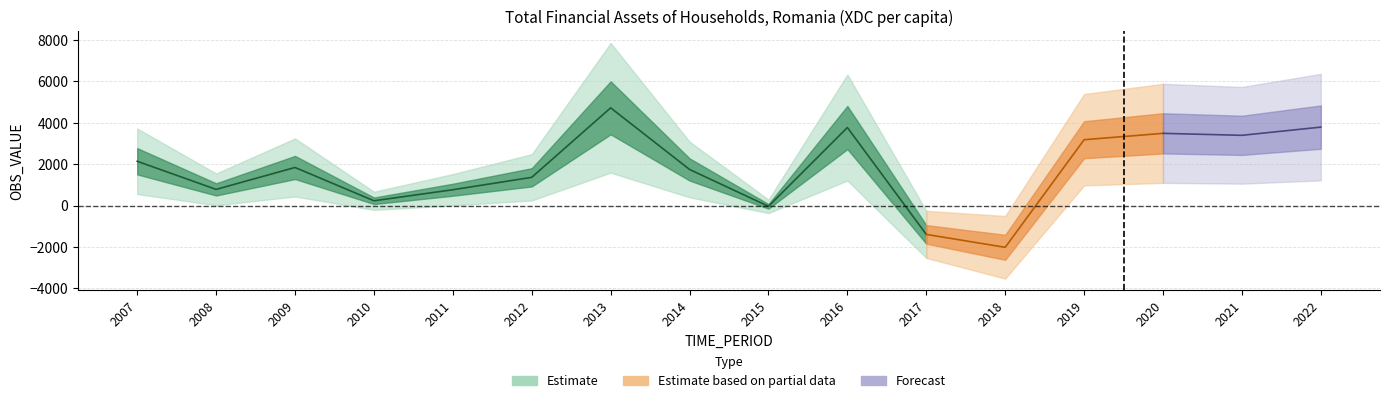

How many values are above zero?

13